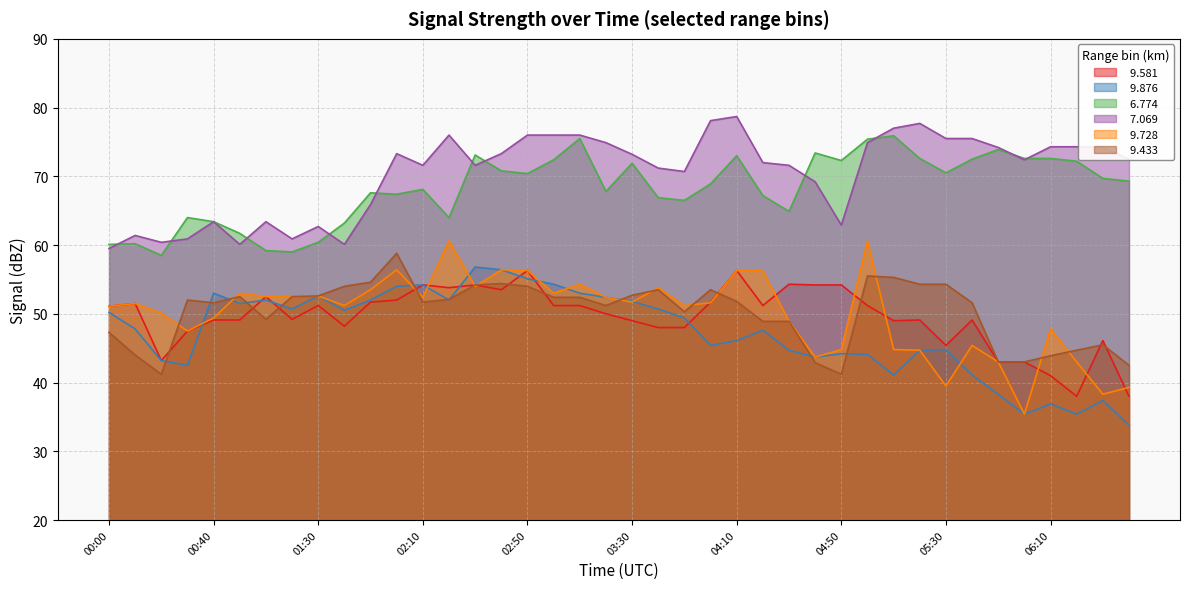

True or false:   9.876 has a value of 54.3 at 03:00.

True